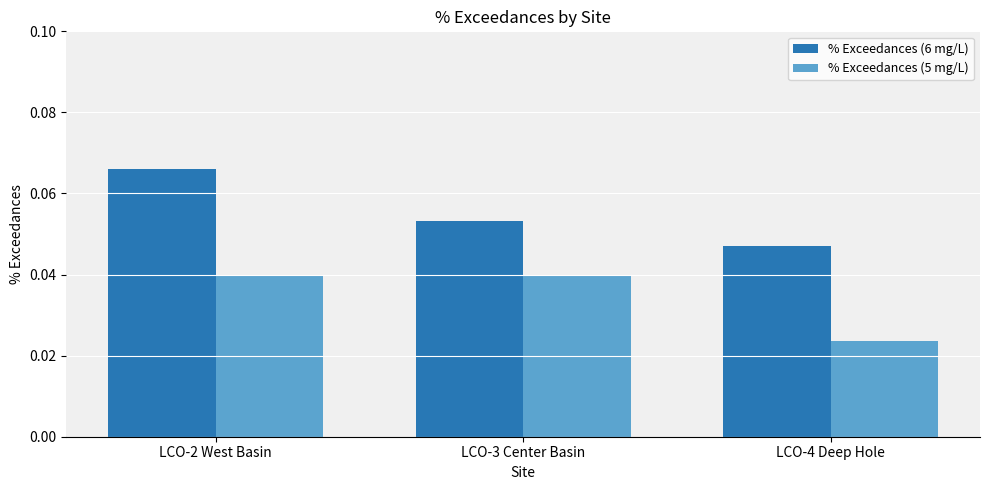

How many bars are there in each group?

2